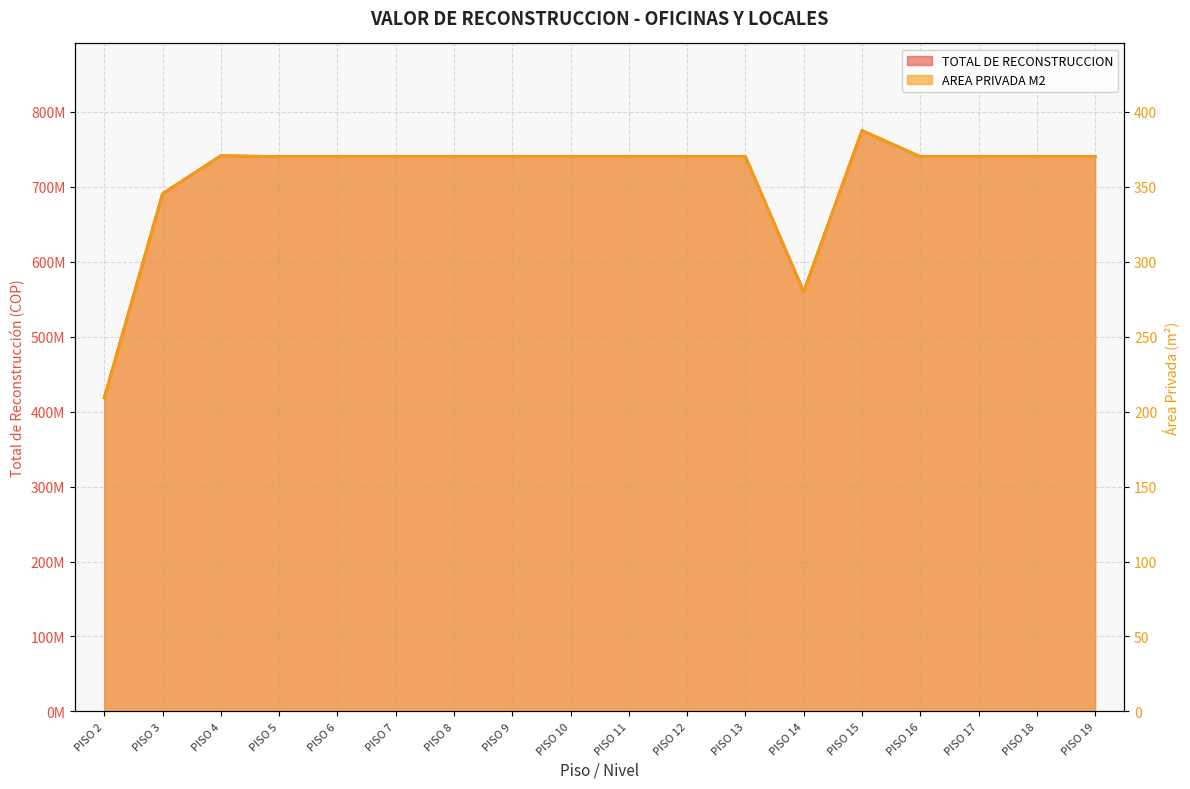

Which category has the highest value across all series?

PISO 15